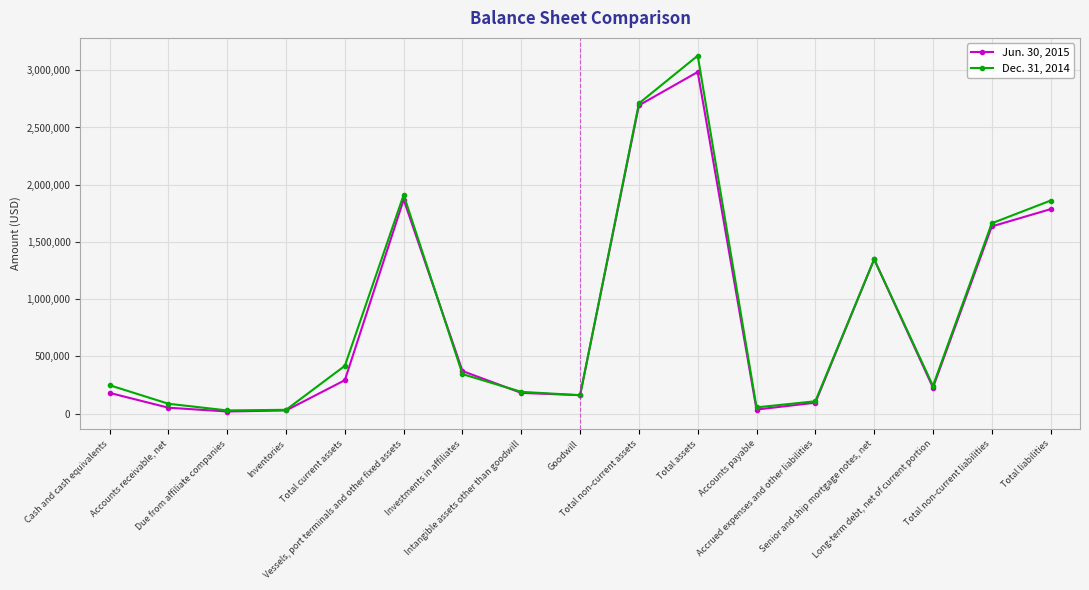

What is the difference between the Dec. 31, 2014 values at Accounts payable and Goodwill?

106499